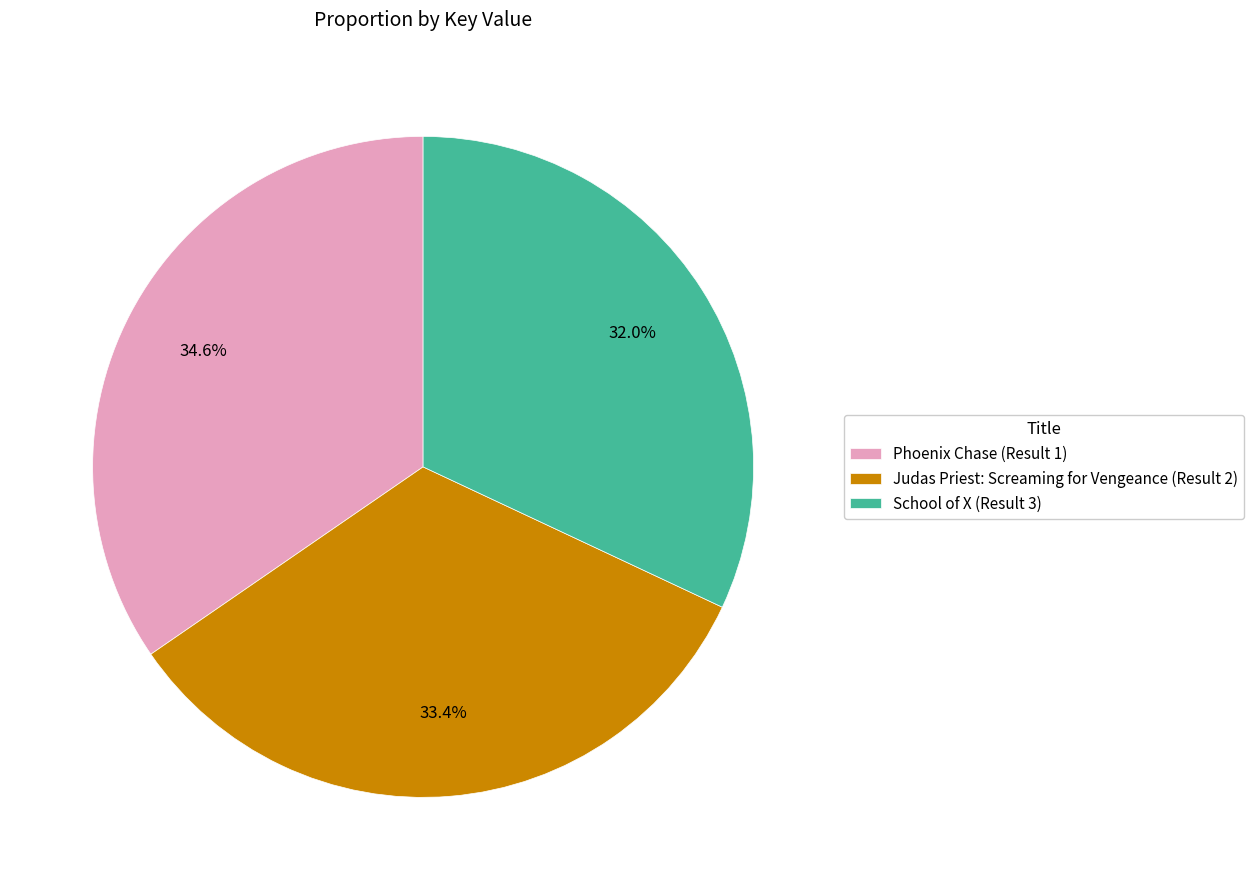

What percentage is NOT represented by Judas Priest: Screaming for Vengeance (Result 2)?

66.6%